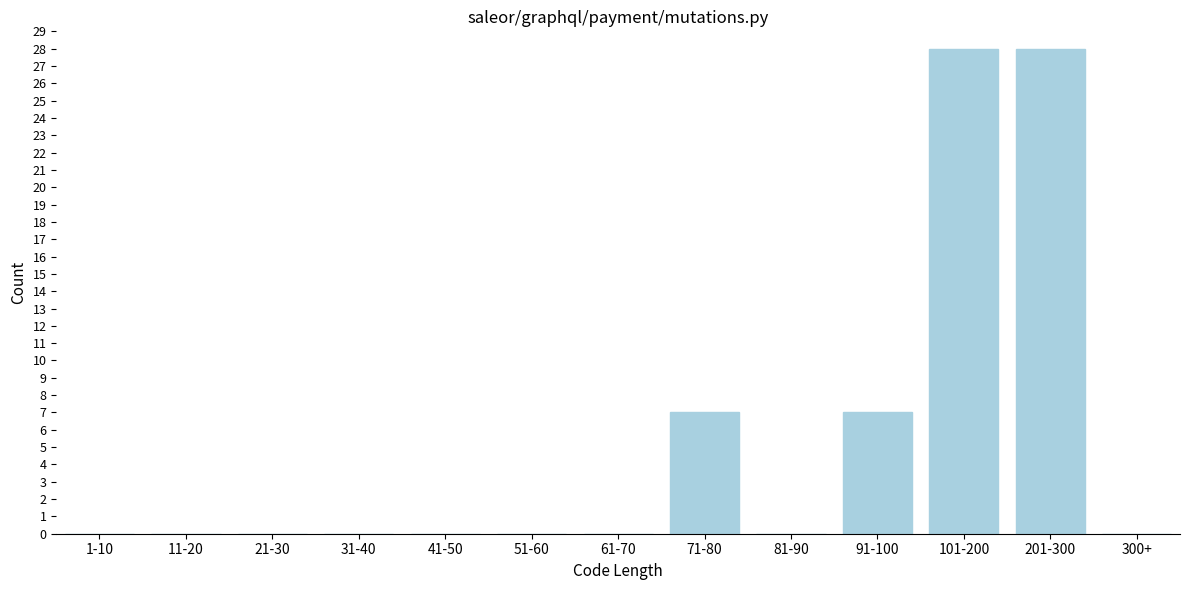

Reading left to right, extract all data points from this chart.

1-10=0	11-20=0	21-30=0	31-40=0	41-50=0	51-60=0	61-70=0	71-80=7	81-90=0	91-100=7	101-200=28	201-300=28	300+=0